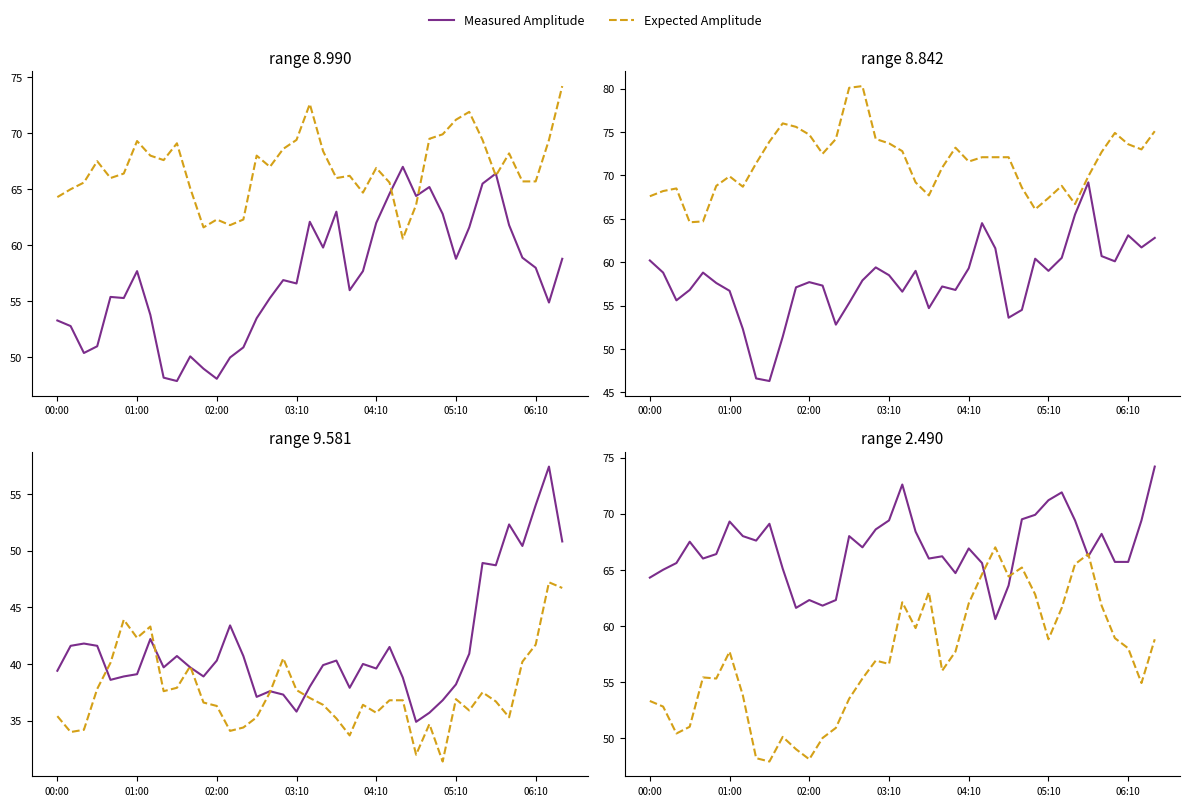

How many data points in Expected Amplitude are less than 56?

17